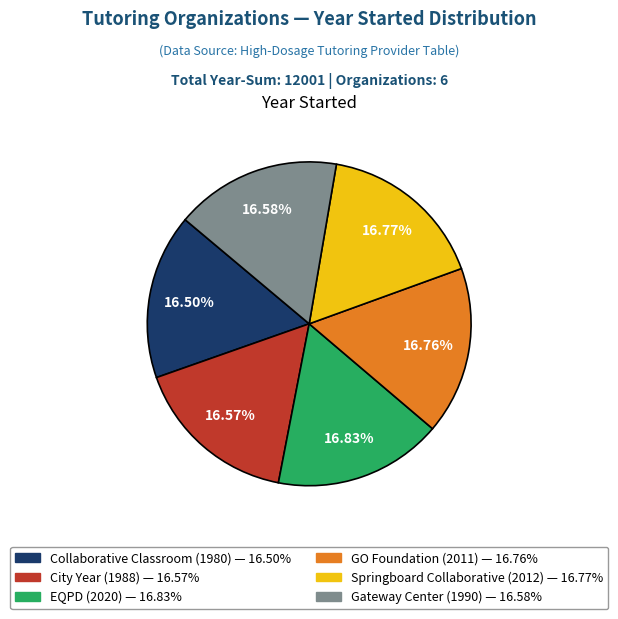

Is there any slice that represents more than half of the pie?

No